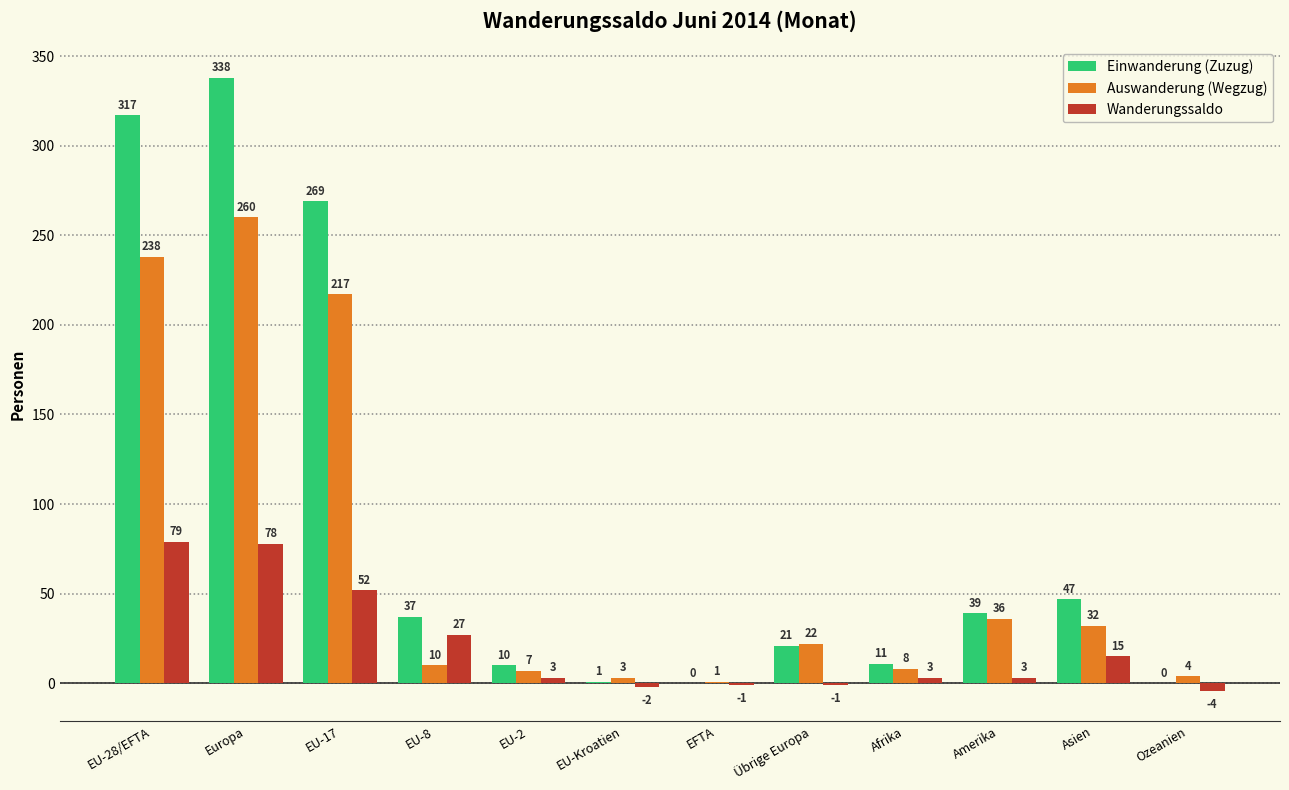

Are the bars horizontal?

No